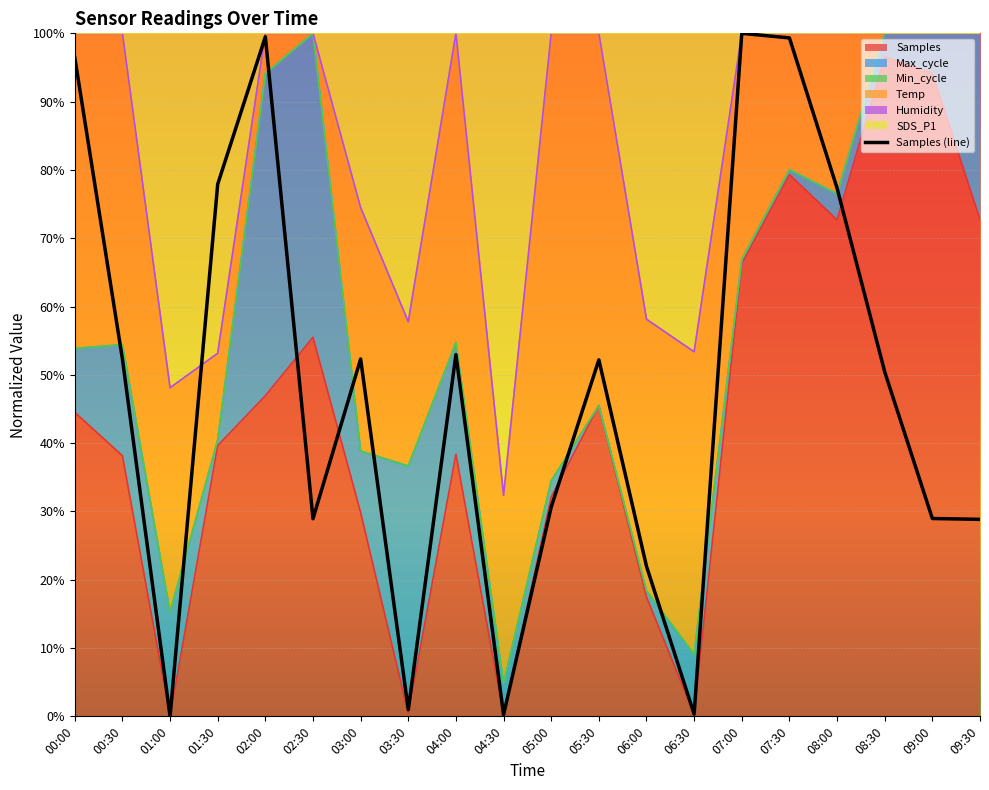

Between 08:00 and 00:00, which is larger?

00:00